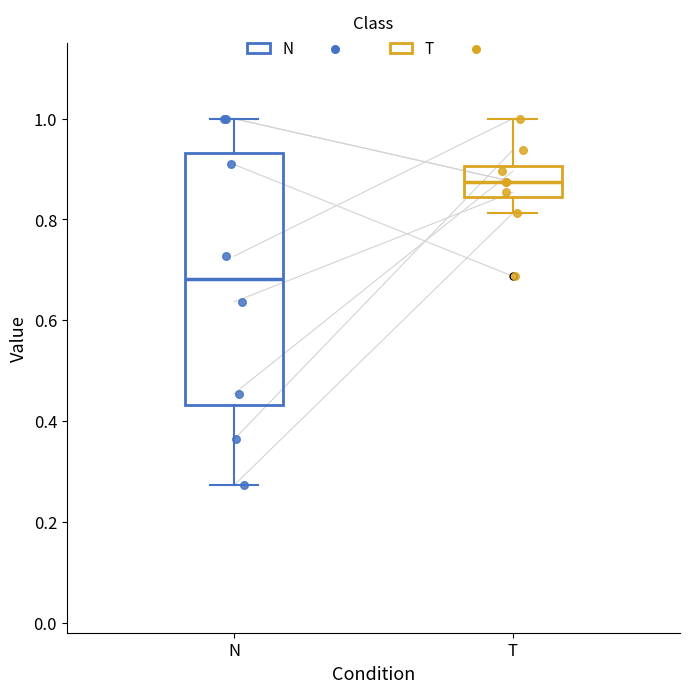

Reading left to right, read every box against the y-axis: the position of its median line, the range the box covers, and the ends of its whiskers. The values are not printed on the chart, so give them approximately, as read against the axis.

N: median 0.68, box 0.44 to 0.94, whiskers 0.28 to 1.00
T: median 0.88, box 0.84 to 0.90, whiskers 0.82 to 1.00